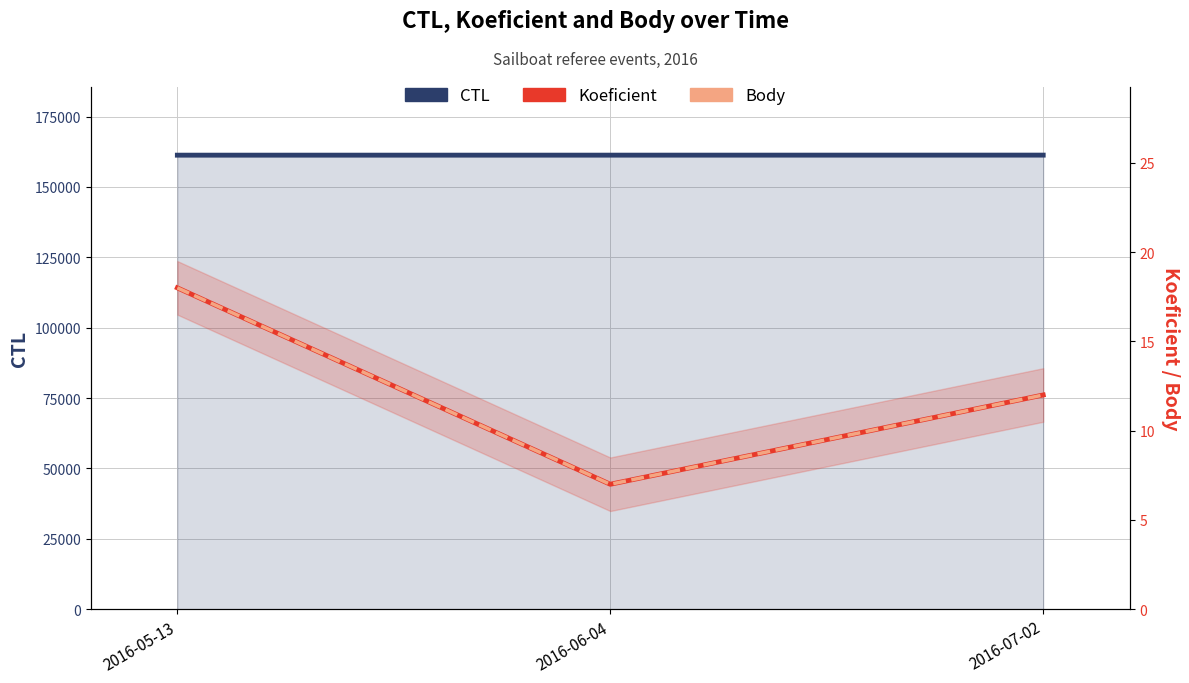

Reading right to left, transcribe all the data shown in this chart.

CTL: 2016-07-02=161324	2016-06-04=161312	2016-05-13=161306
Koeficient: 2016-07-02=12	2016-06-04=7	2016-05-13=18
Body: 2016-07-02=12	2016-06-04=7	2016-05-13=18